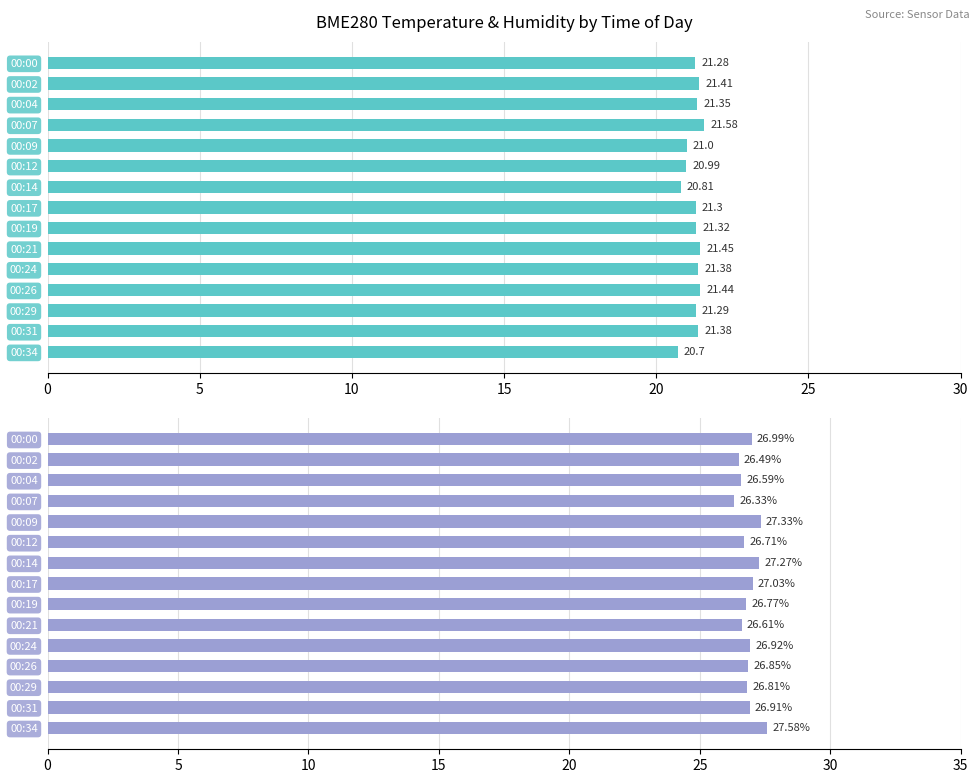

Read the BME280_temperature value at 00:00.

21.3